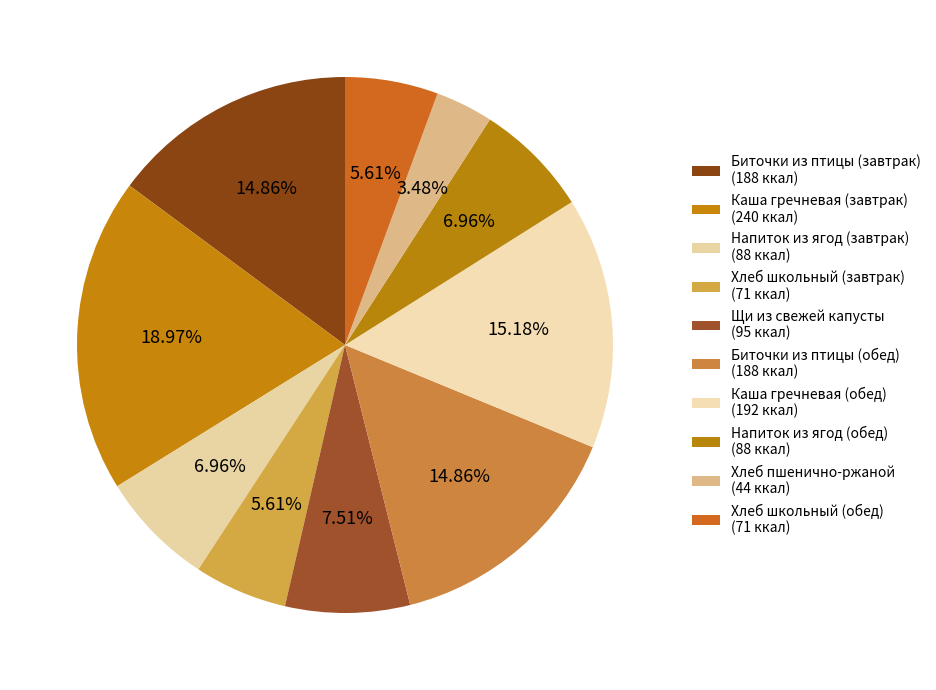

Which category has the smallest portion of the pie?

Хлеб пшенично-ржаной